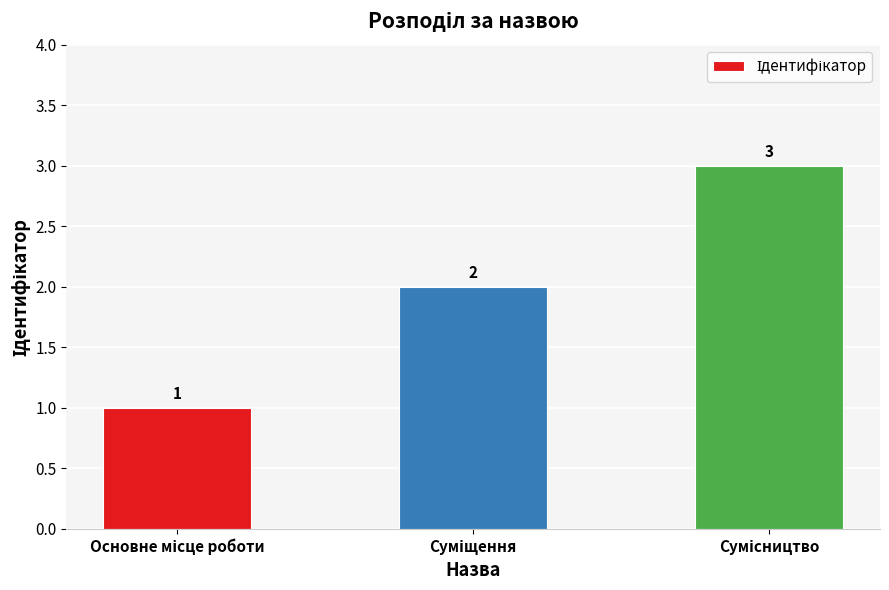

Count the values in the range 1 to 3.

3